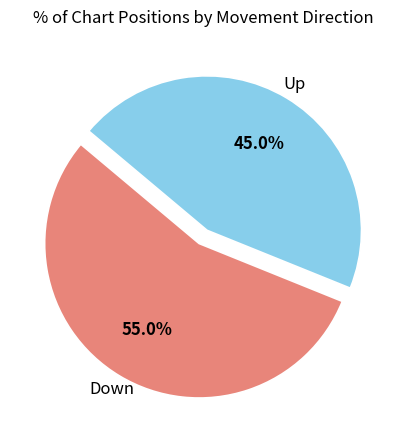

Does any single category account for the majority?

Yes